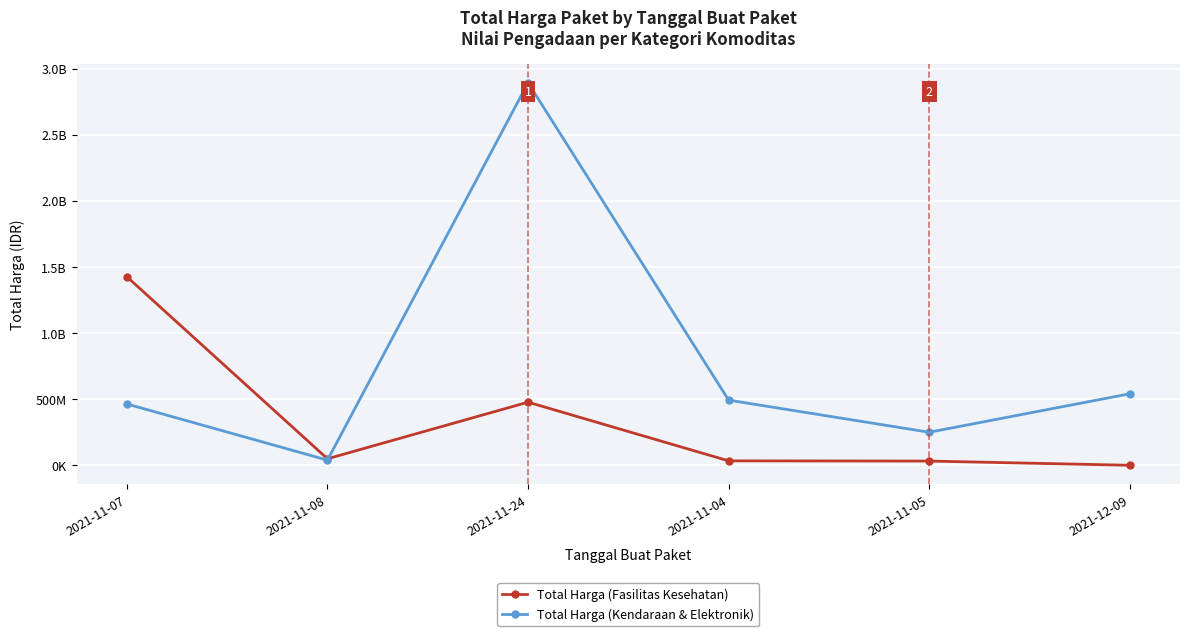

Is the value of Total Harga (Kendaraan & Elektronik) at 2021-11-07 greater than the value of Total Harga (Fasilitas Kesehatan) at 2021-11-24?

No